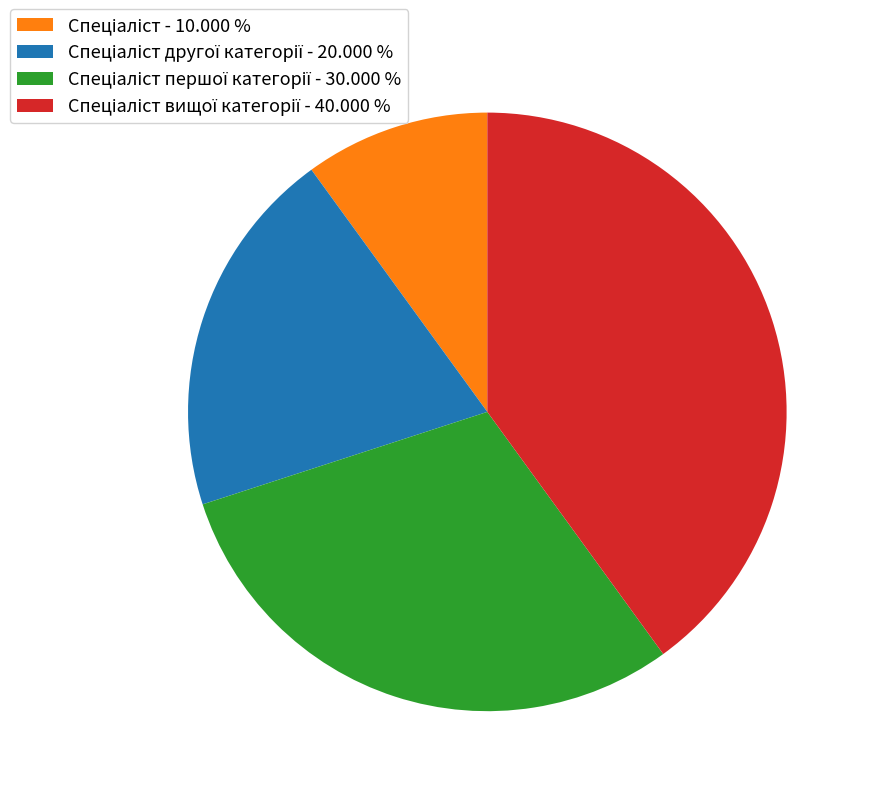

Is there a majority slice in this chart?

No